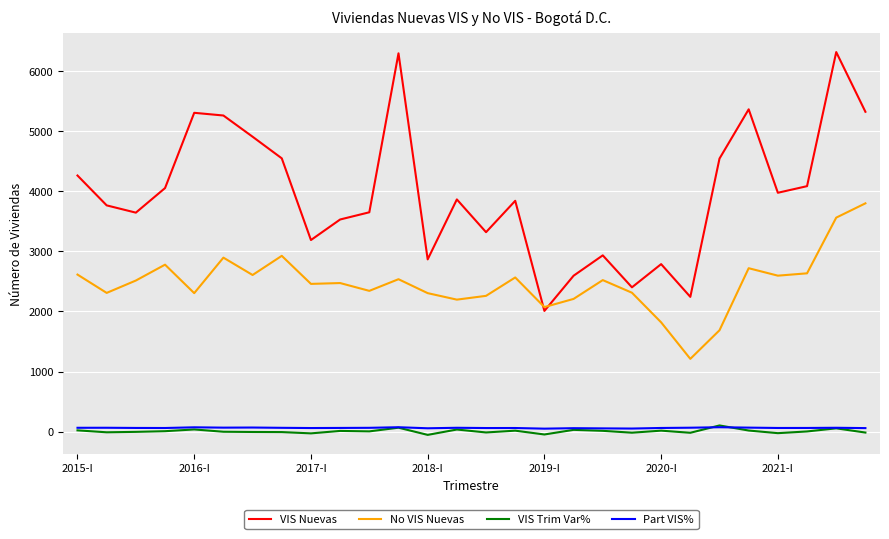

Which series has the largest range (max minus min)?

VIS Nuevas